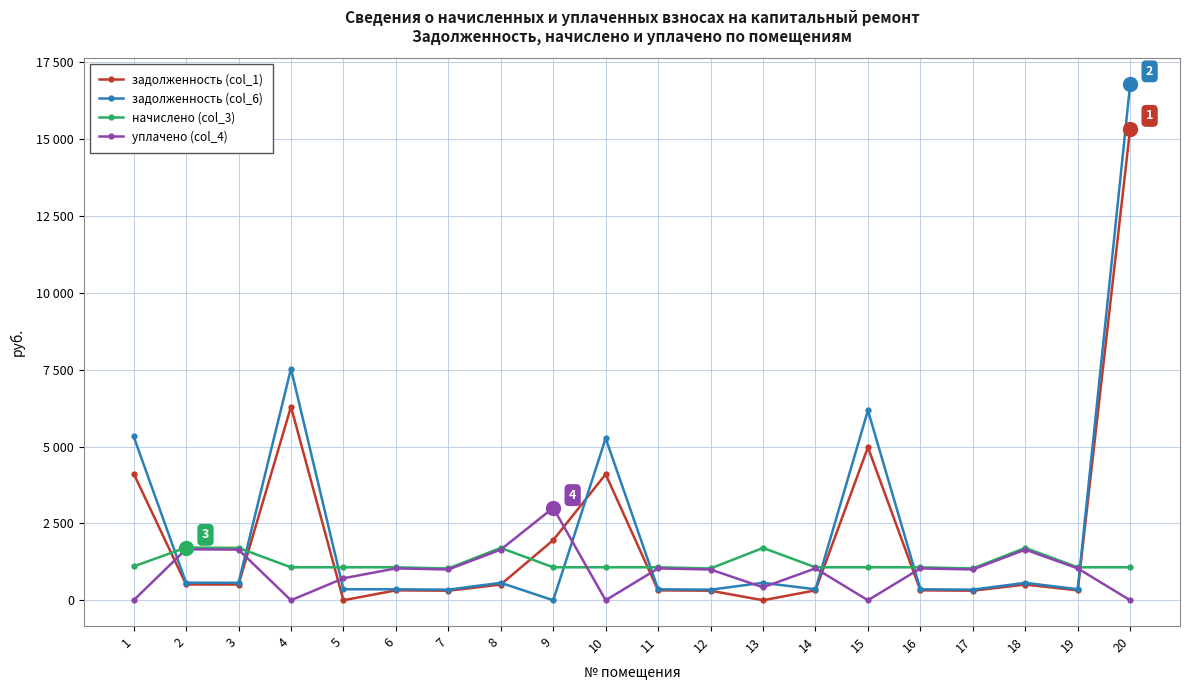

Which category has the lowest value across all series?

5